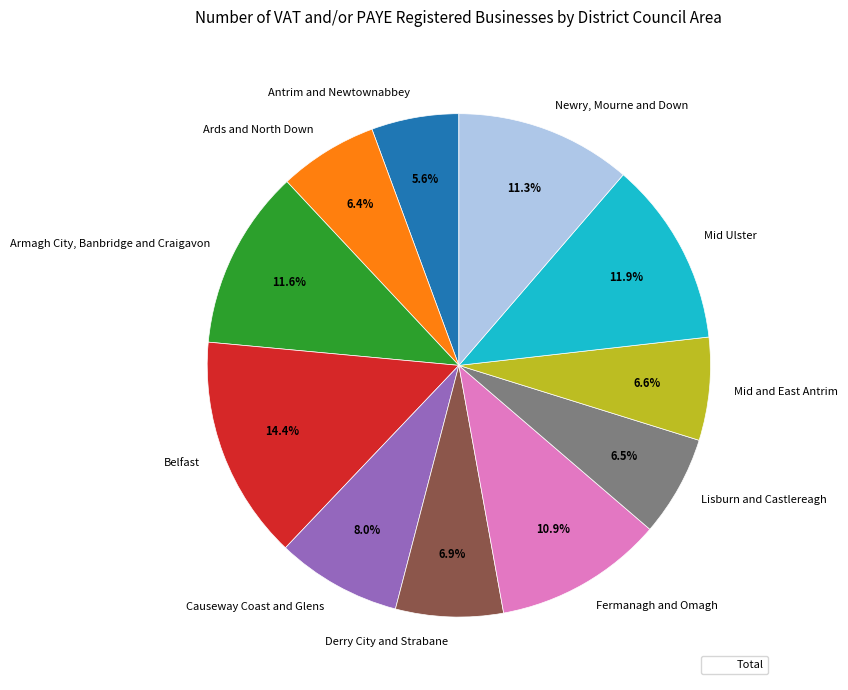

Which has a higher value, Causeway Coast and Glens or Antrim and Newtownabbey?

Causeway Coast and Glens